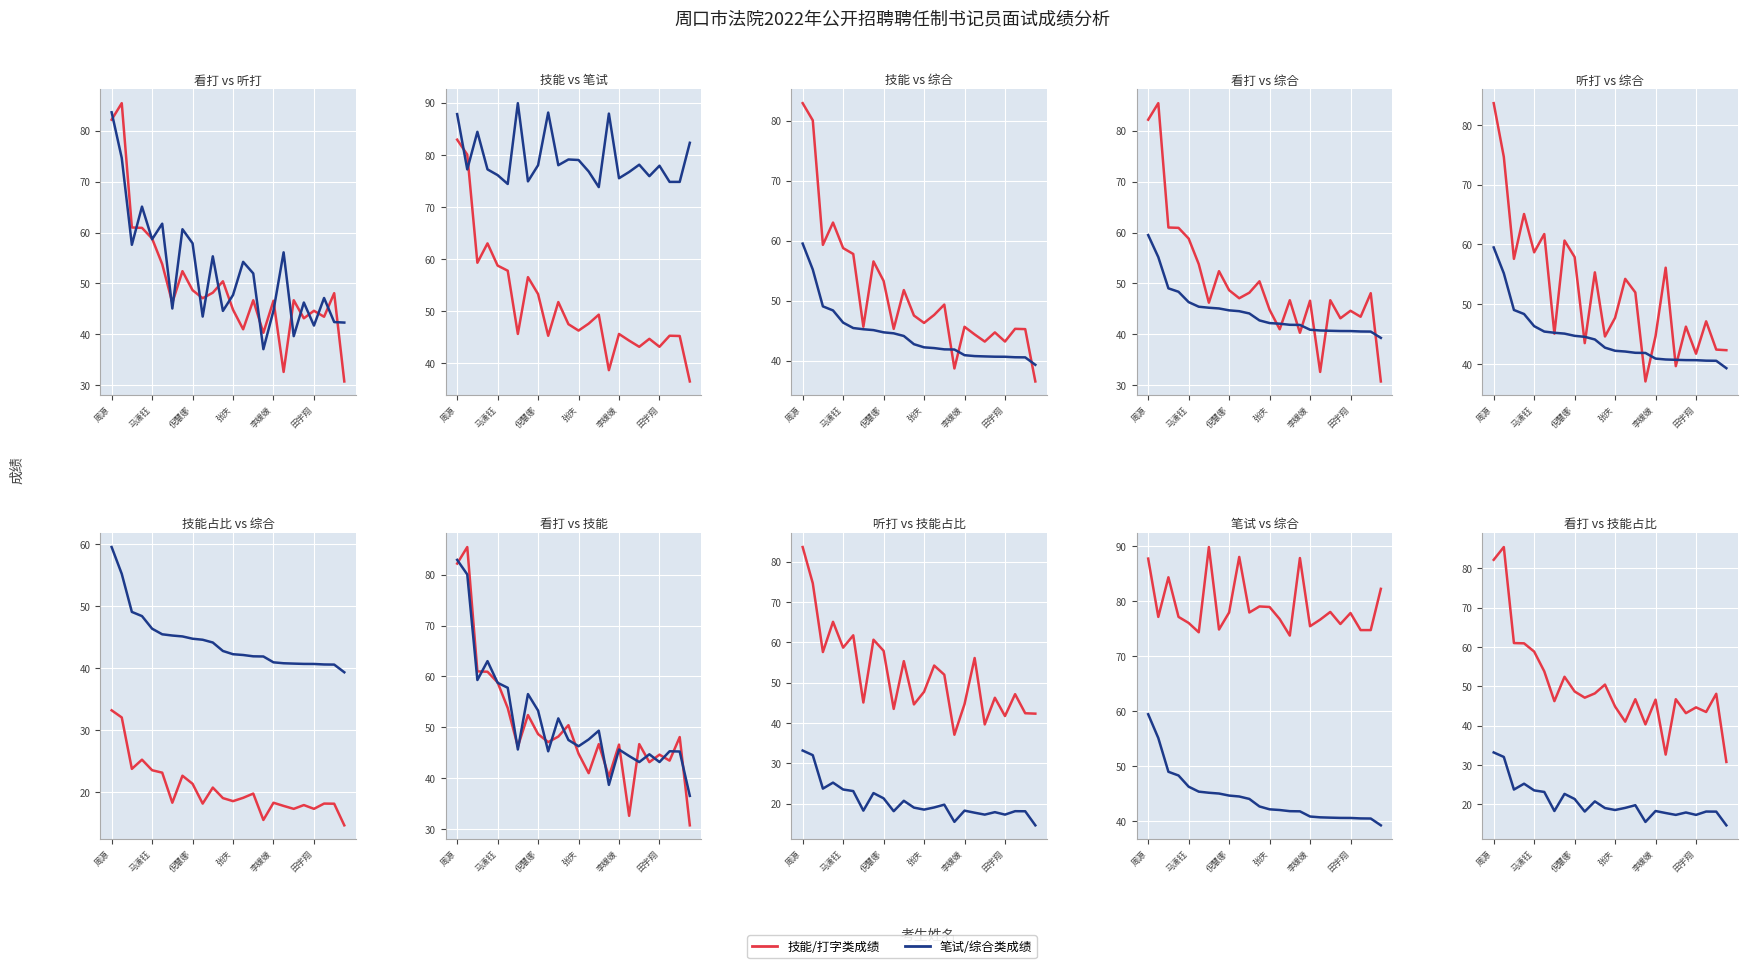

What is the difference between the highest and lowest values at 周源?

49.0